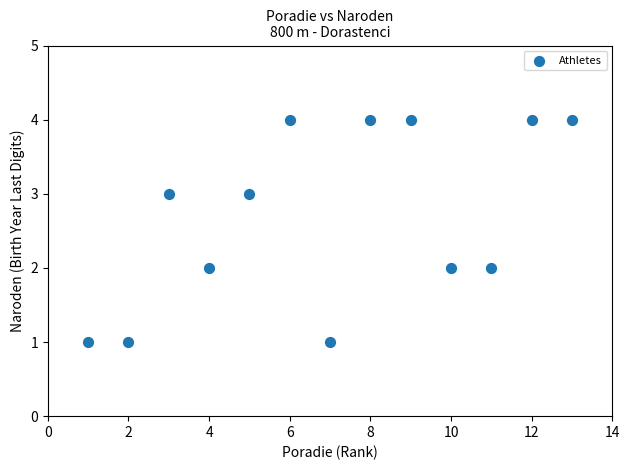

What is the range of X values (max minus min)?

12